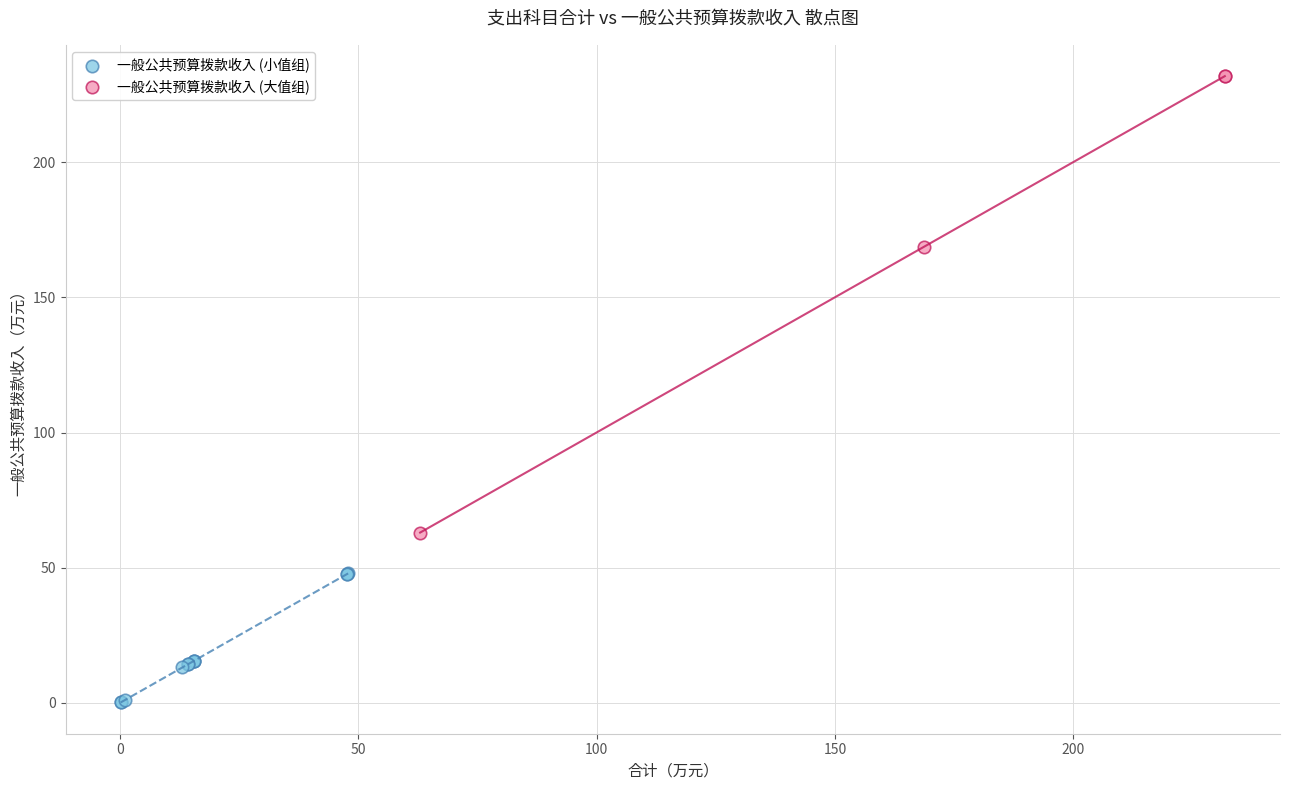

Which series has the widest spread of Y values?

一般公共预算拨款收入 (大值组)